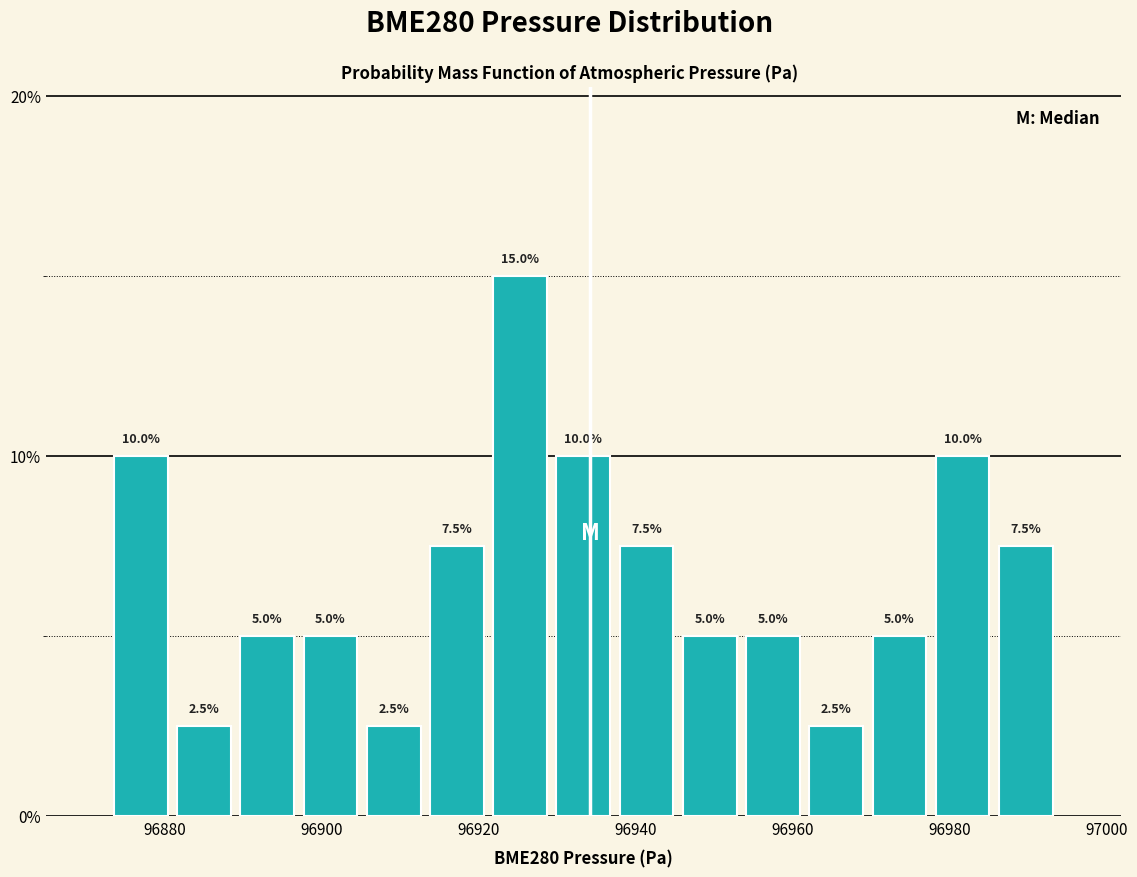

Reading left to right, transcribe this chart: for each bar, give the range it covers on the x-axis and its height. The bar edges are not printed on the chart, so give them approximately, as read against the axis.

96872 to 96882: 10.0
96882 to 96890: 2.5
96890 to 96898: 5.0
96898 to 96906: 5.0
96906 to 96914: 2.5
96914 to 96922: 7.5
96922 to 96930: 15.0
96930 to 96938: 10.0
96938 to 96946: 7.5
96946 to 96954: 5.0
96954 to 96962: 5.0
96962 to 96970: 2.5
96970 to 96978: 5.0
96978 to 96986: 10.0
96986 to 96994: 7.5